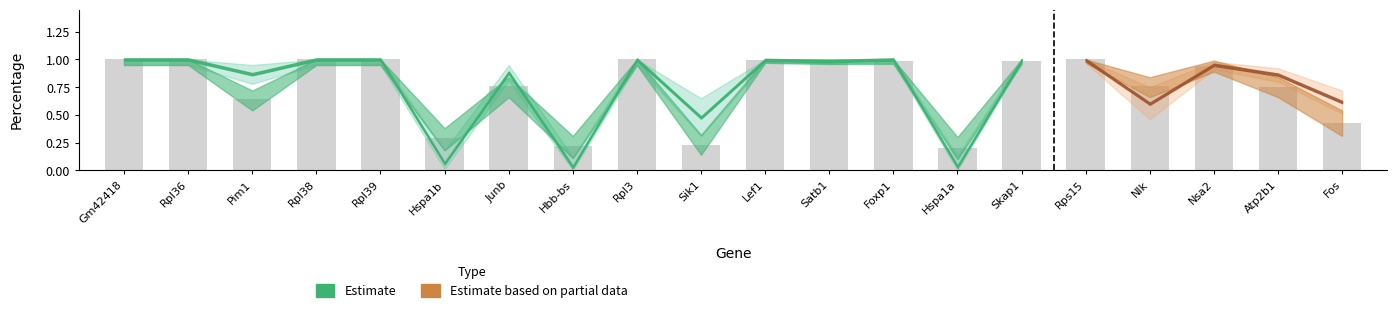

What is the label of the 15th bar from the left?

Skap1